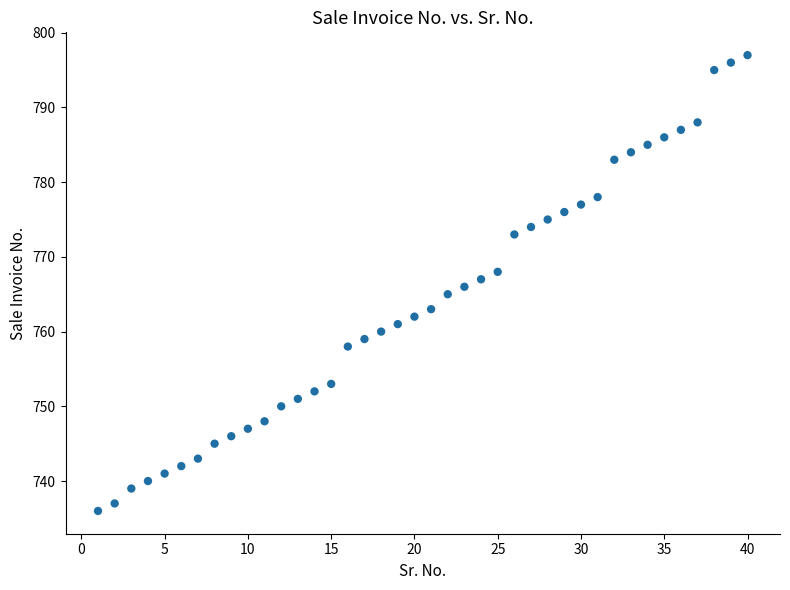

What is the range of X values (max minus min)?

39